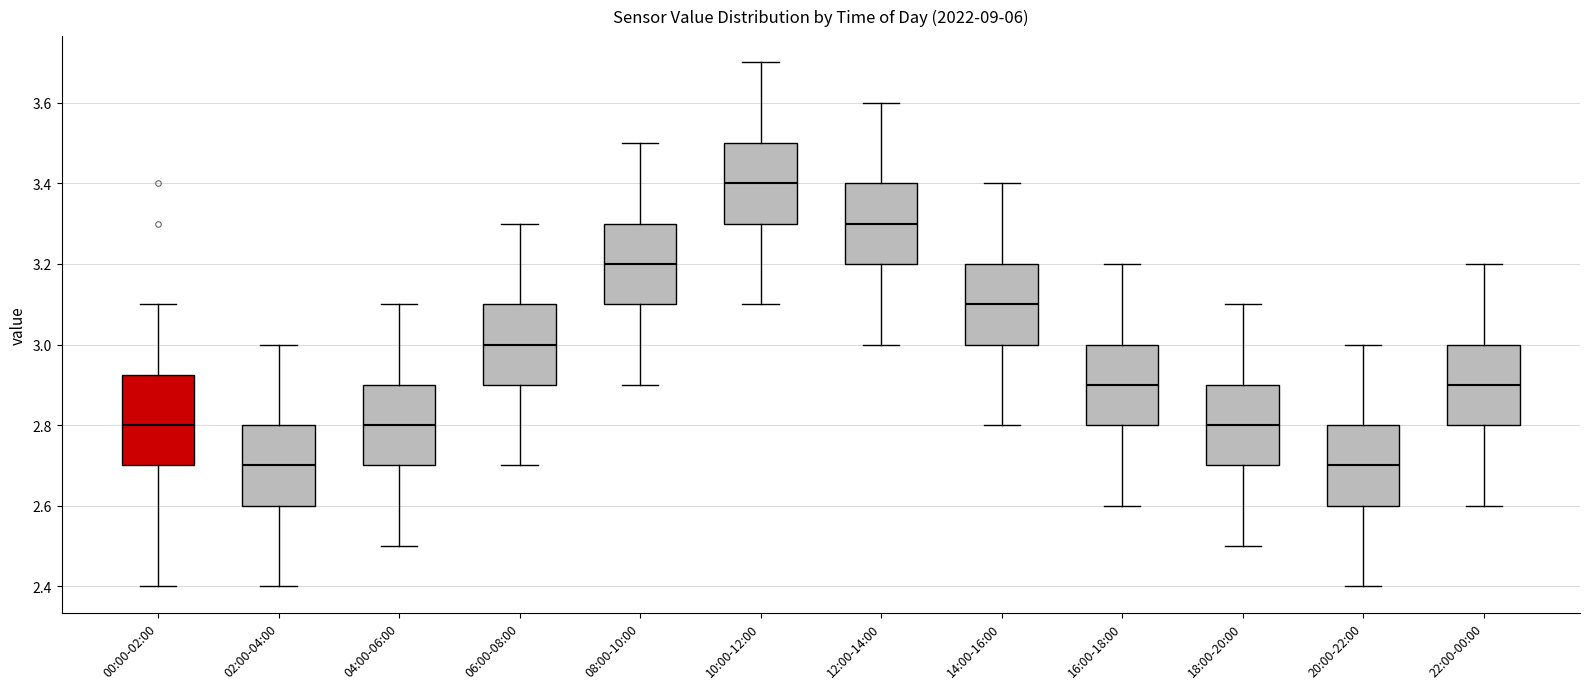

Where does the lower whisker of the box for 10:00-12:00 end on the y-axis? The values are not printed on the chart, so give them approximately, as read against the axis.

3.10